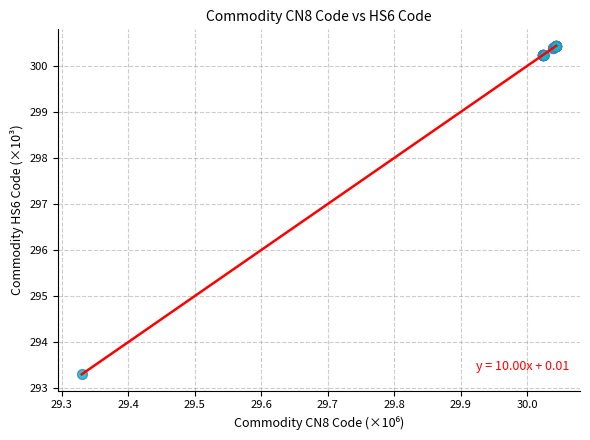

What Y value in the scatter plot is closest to 296?

293.3